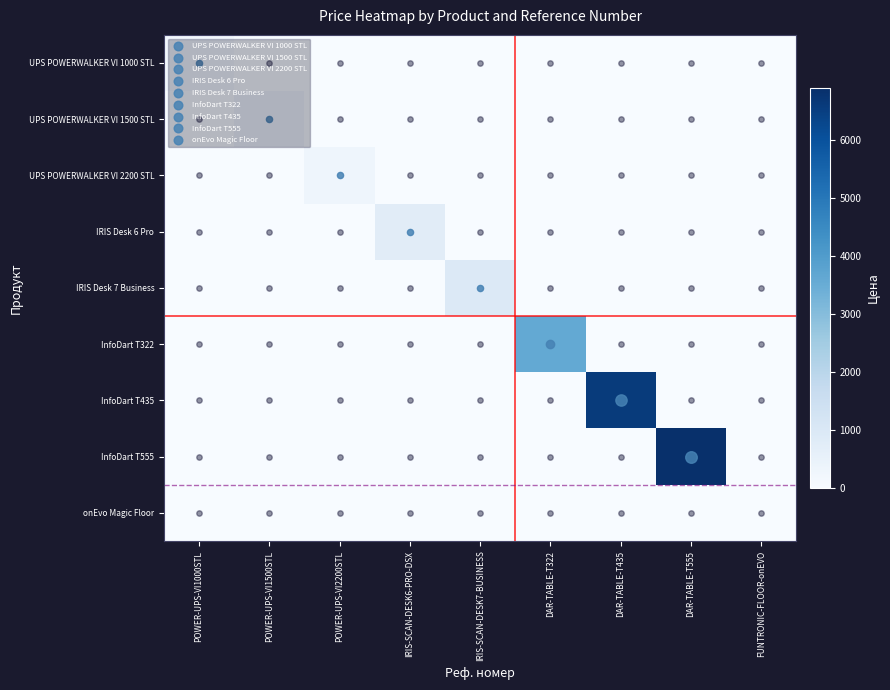

What is the greatest value displayed?

6900.0